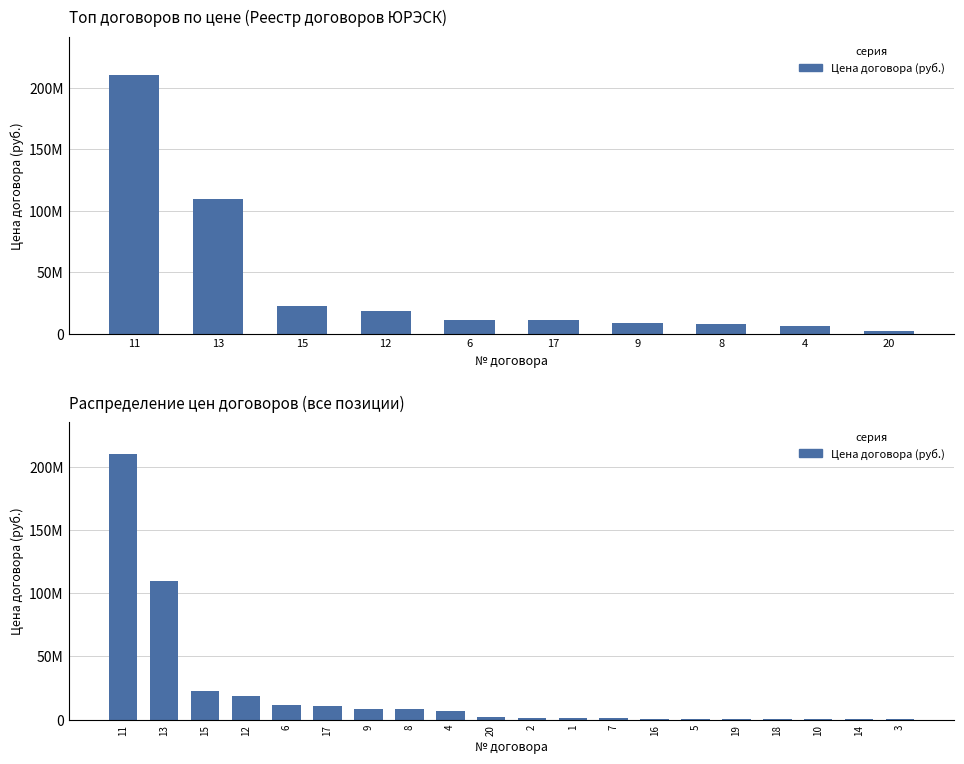

What is the approximate value at 2?

1147013.0